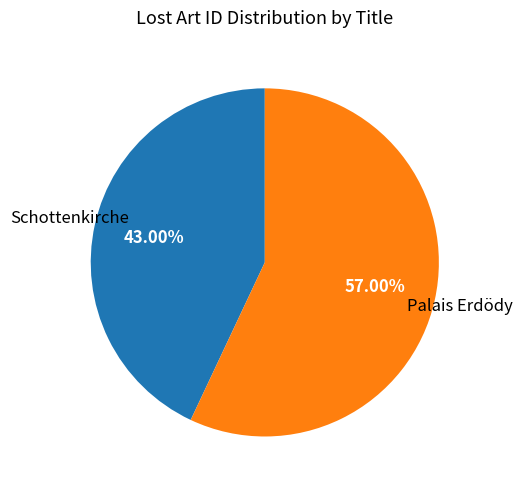

Does any single category account for the majority?

Yes